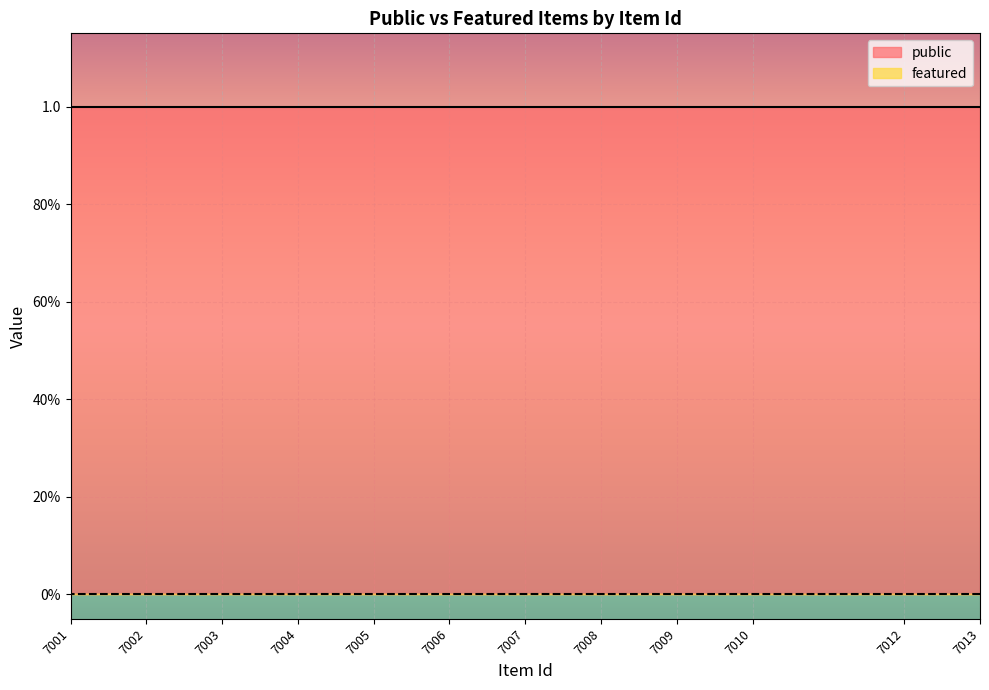

What is the sum of the public values at 7012 and 7006?

2